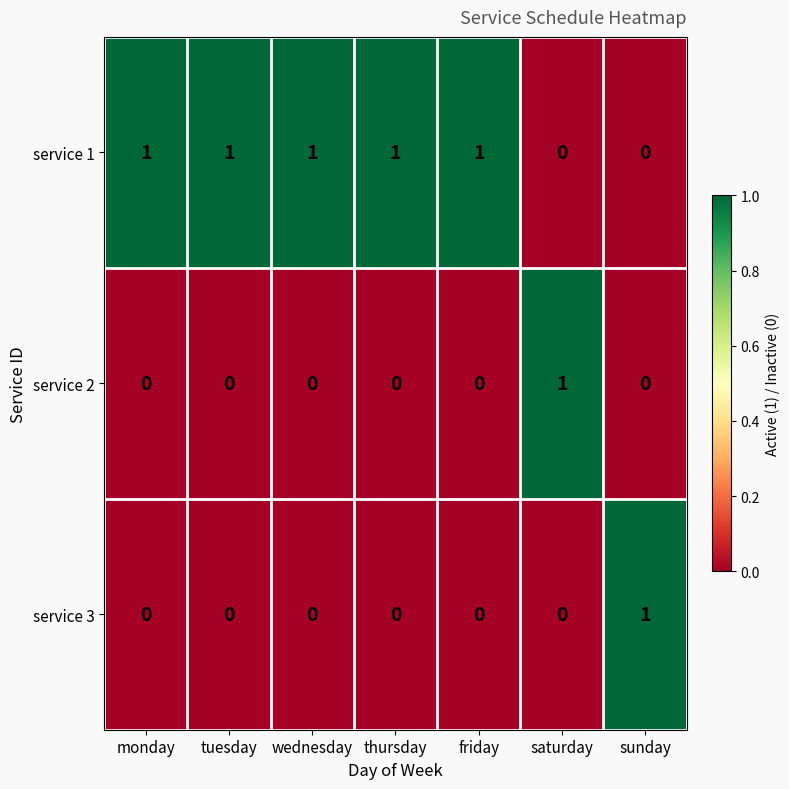

What is the total value across all series at saturday?

1